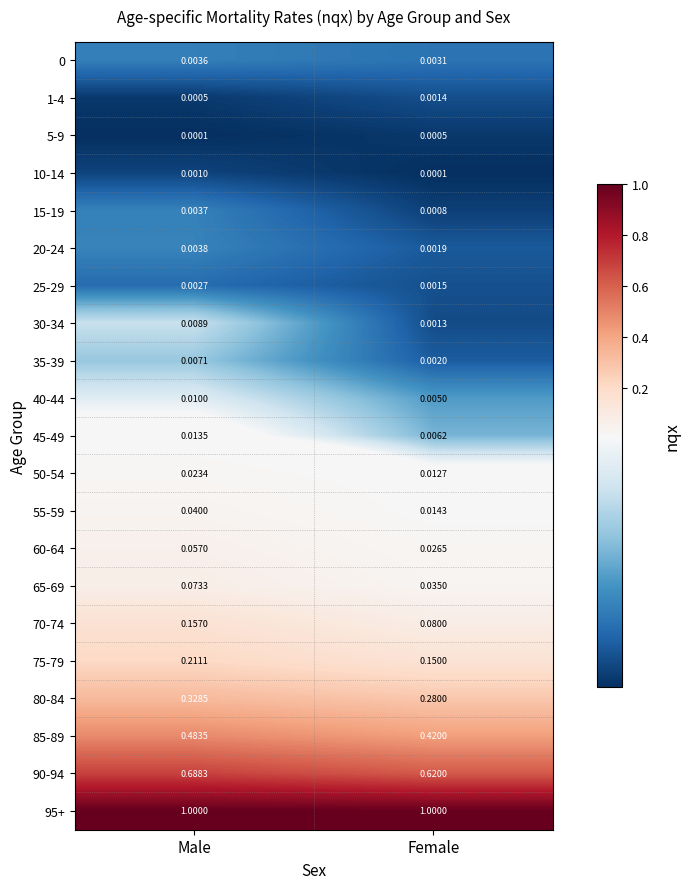

Where is 40-44 nearest to the value 0?

Female